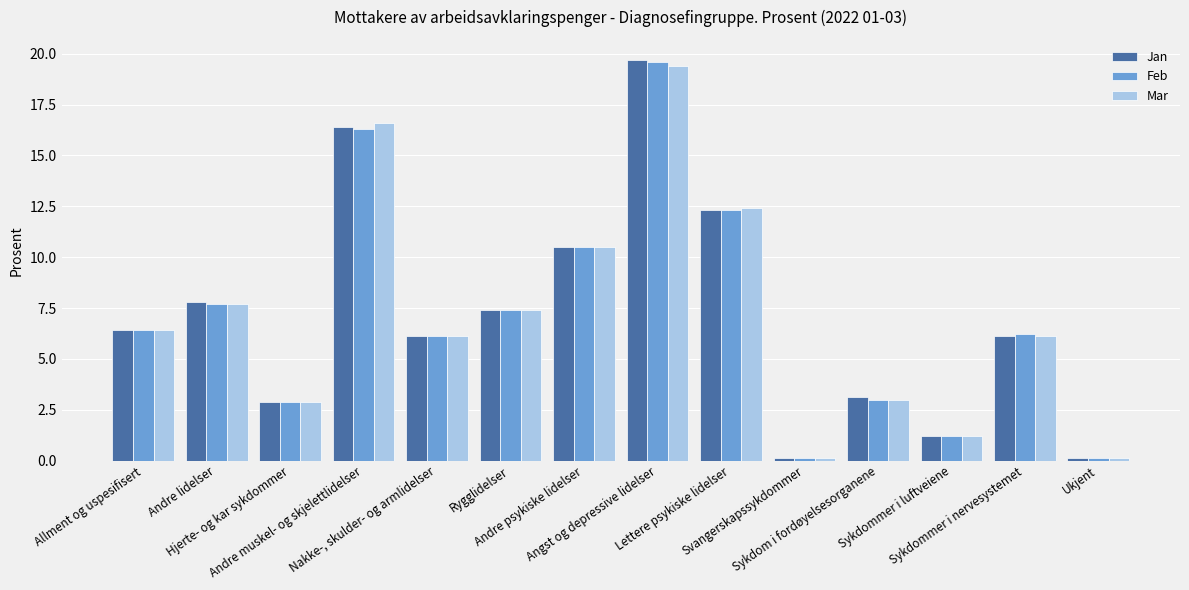

Which category has the highest value in the Feb series?

Angst og depressive lidelser